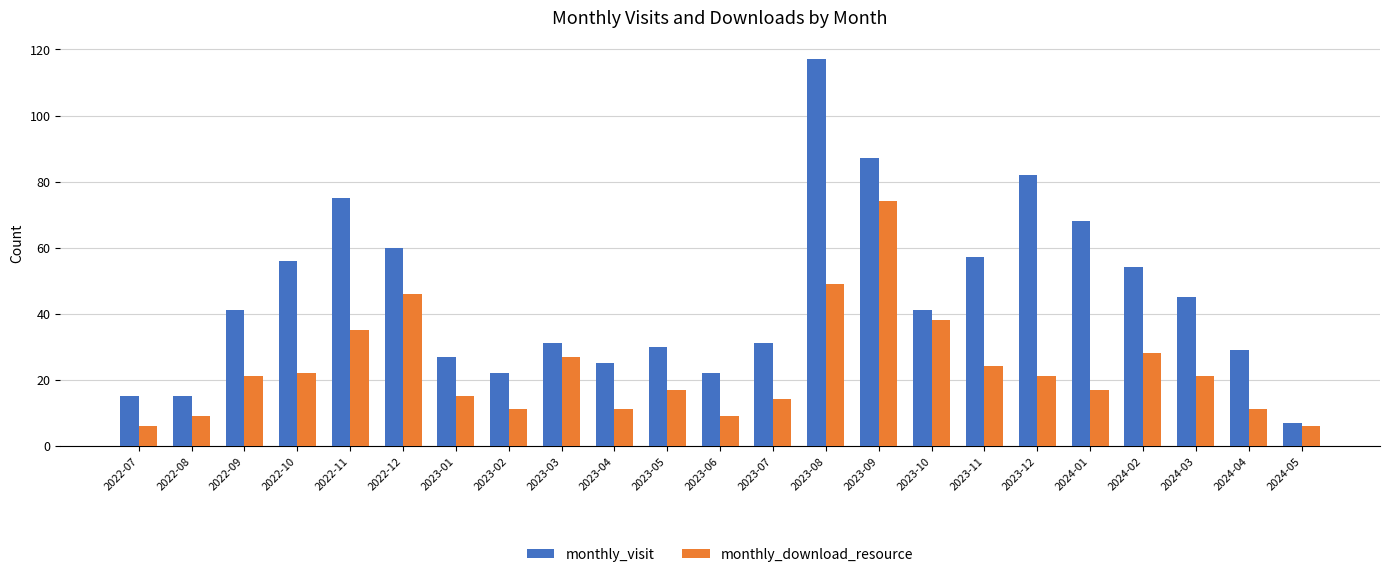

What is the average value of the monthly_visit series?

45